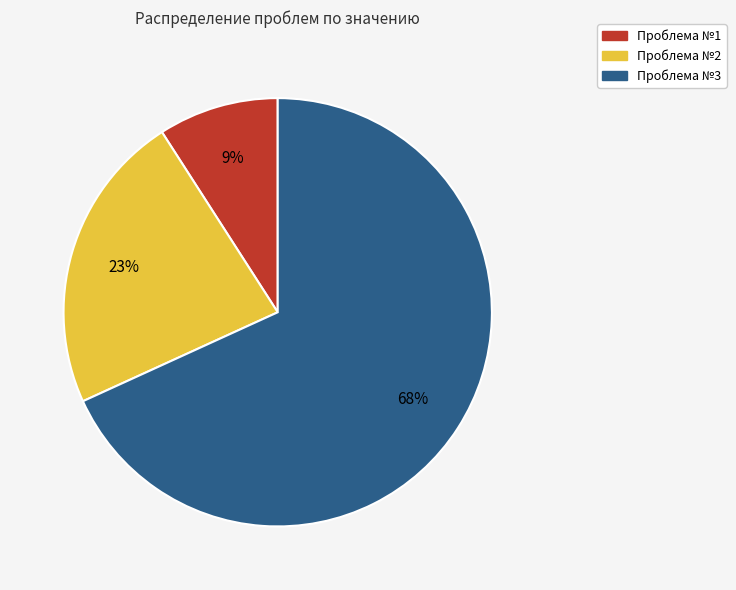

Is the sum of Проблема №2 and Проблема №1 greater than half?

No